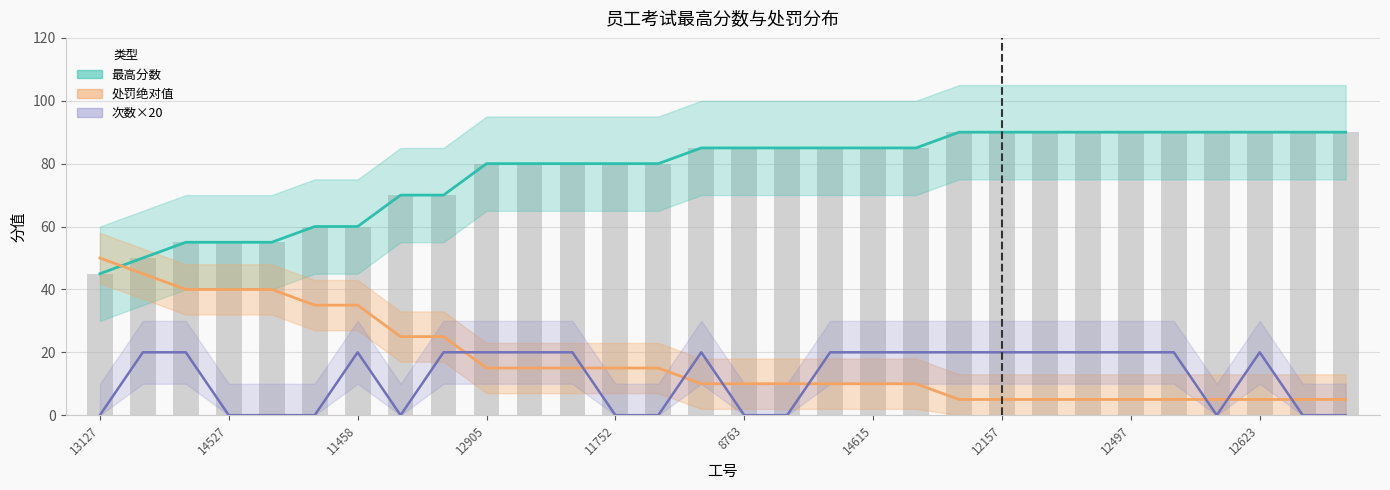

Which series changed the most between 14527 and 12157?

最高分数